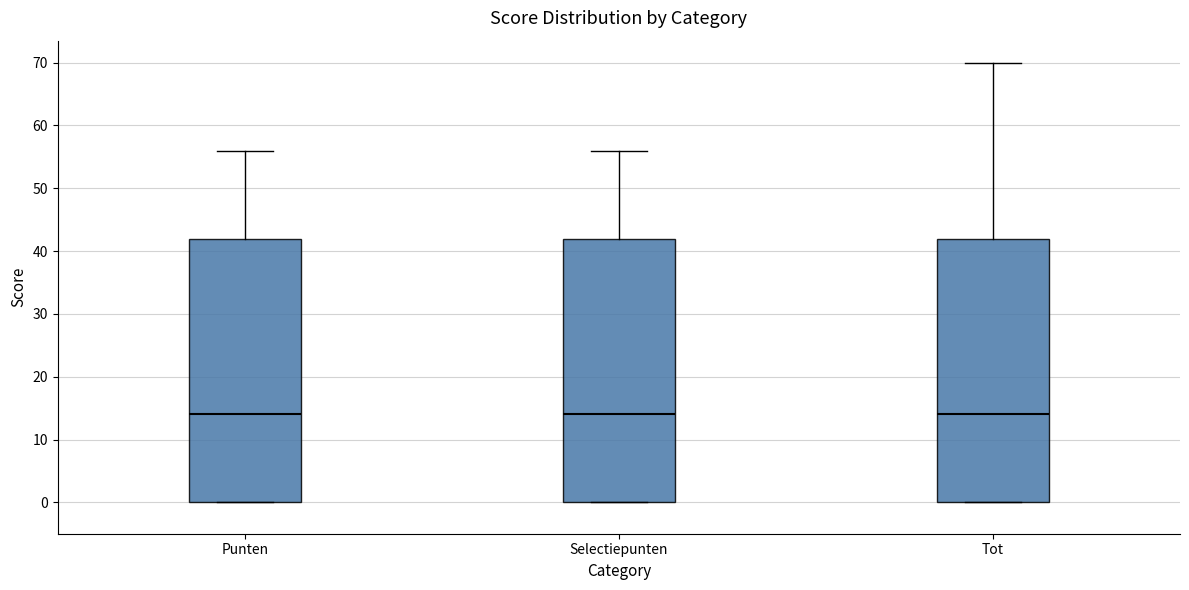

Where does the upper whisker of the box for Punten end on the y-axis? The values are not printed on the chart, so give them approximately, as read against the axis.

56